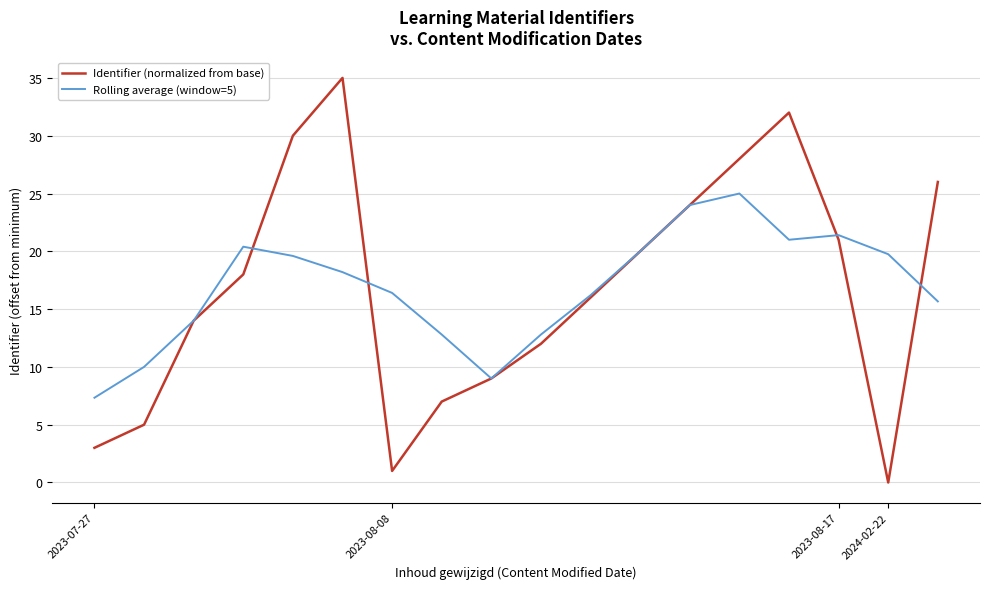

What is the highest value of the Rolling average (window=5) series?

25.0